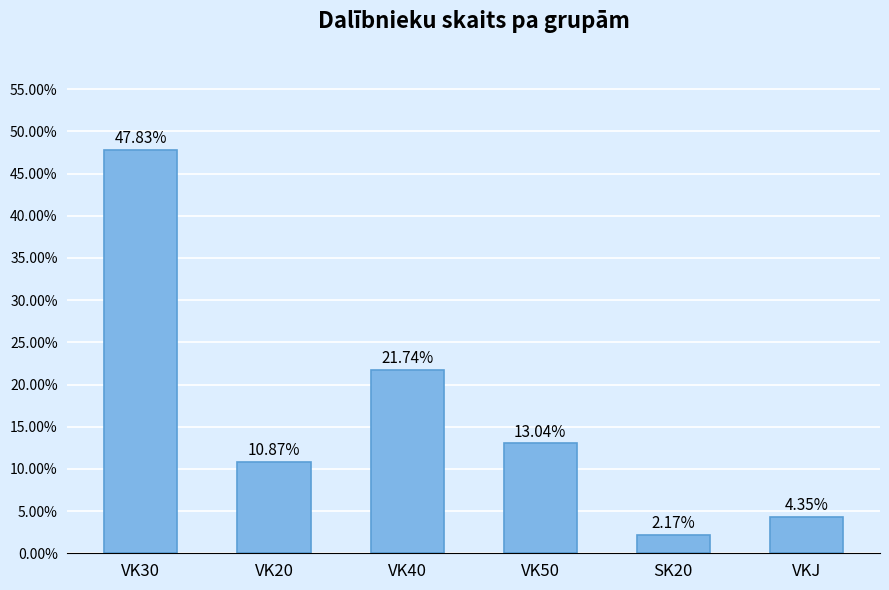

List the labels in order of value, smallest first.

SK20, VKJ, VK20, VK50, VK40, VK30